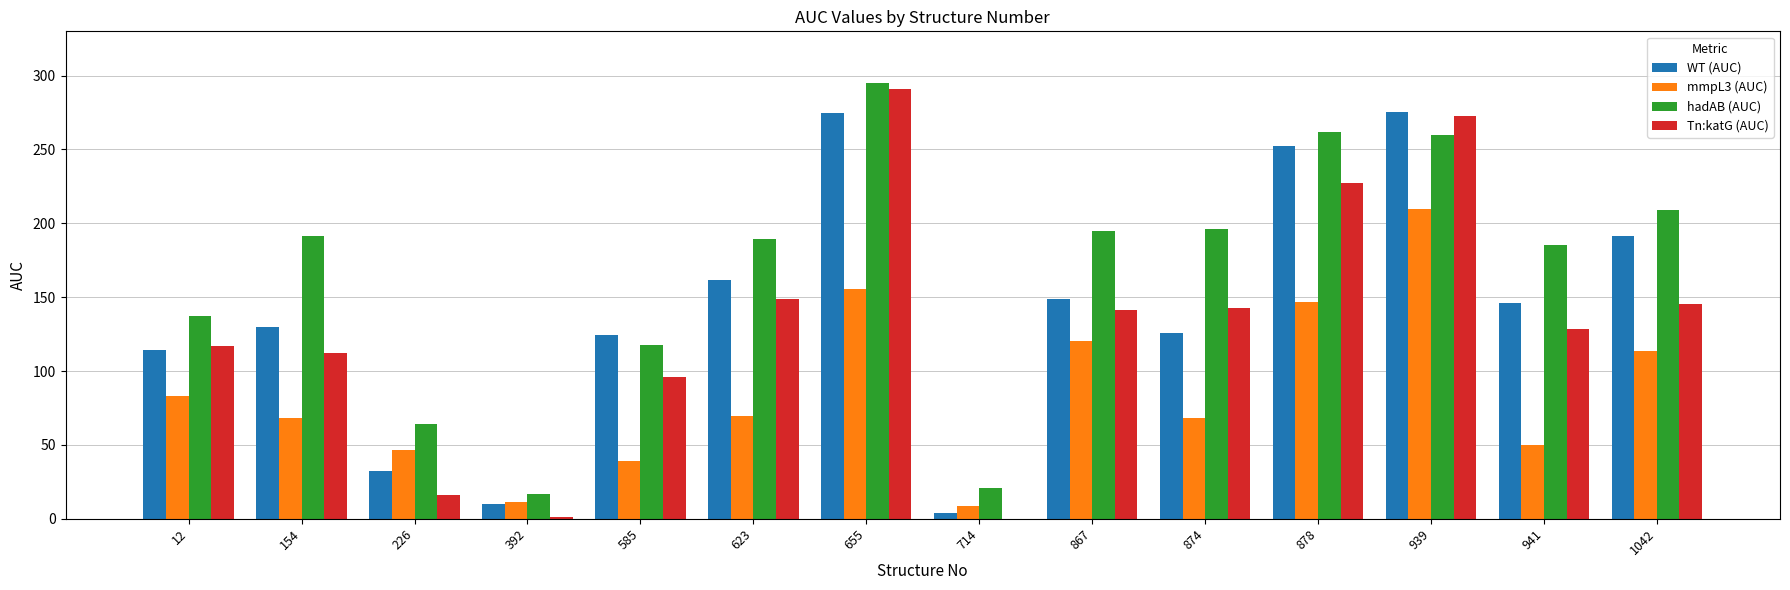

What is the total value across all series at 623?

569.2